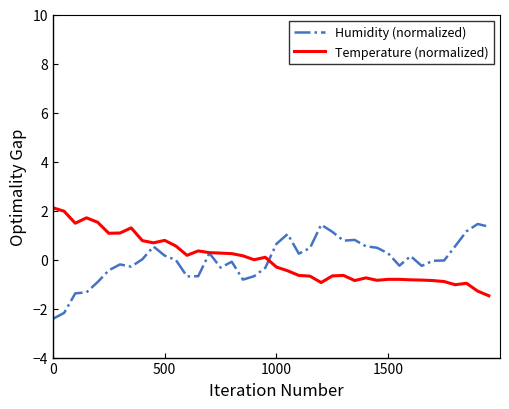

What is the maximum value for Temperature (normalized)?

2.1